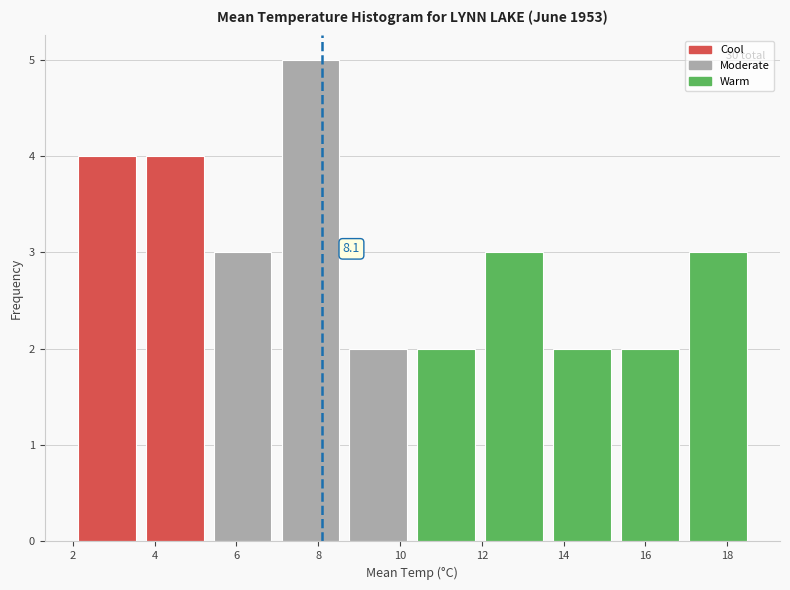

Over which range of the x-axis is the bar tallest?

6.98 to 8.64